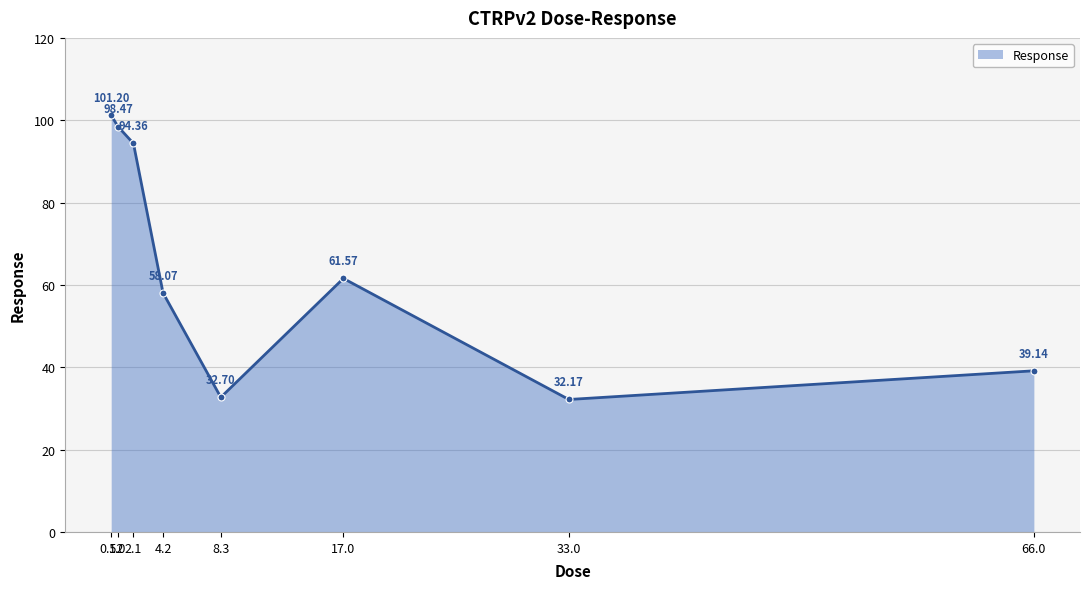

What position from the right is 33.0?

2